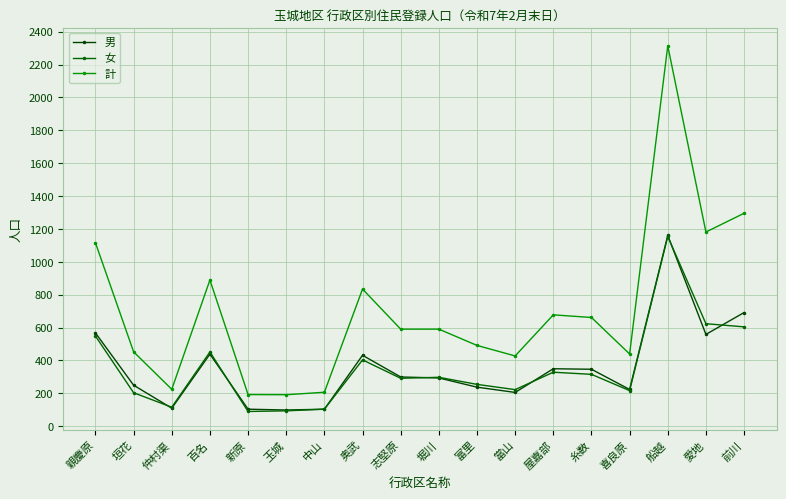

What are all the series names shown in the legend?

男, 女, 計